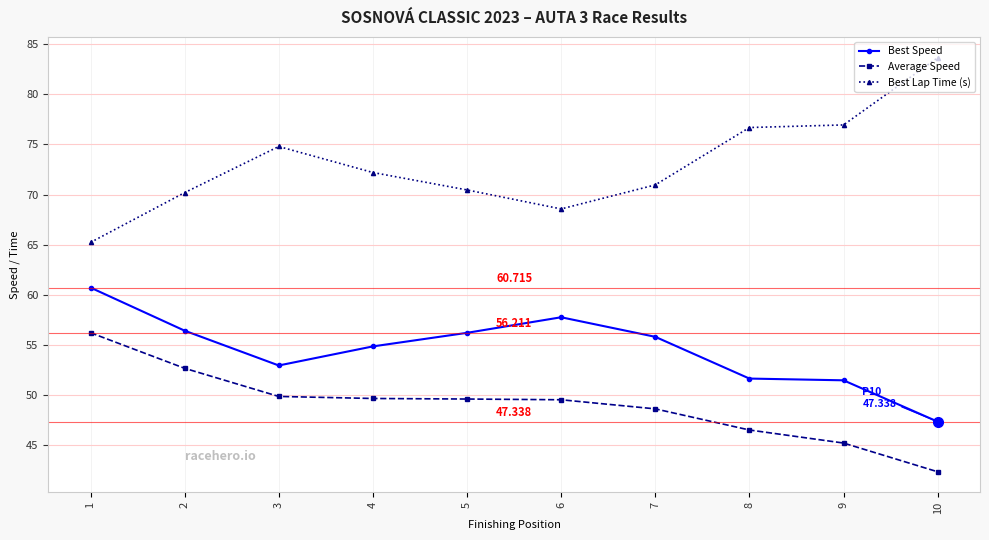

How many data points in Average Speed are less than 49?

4